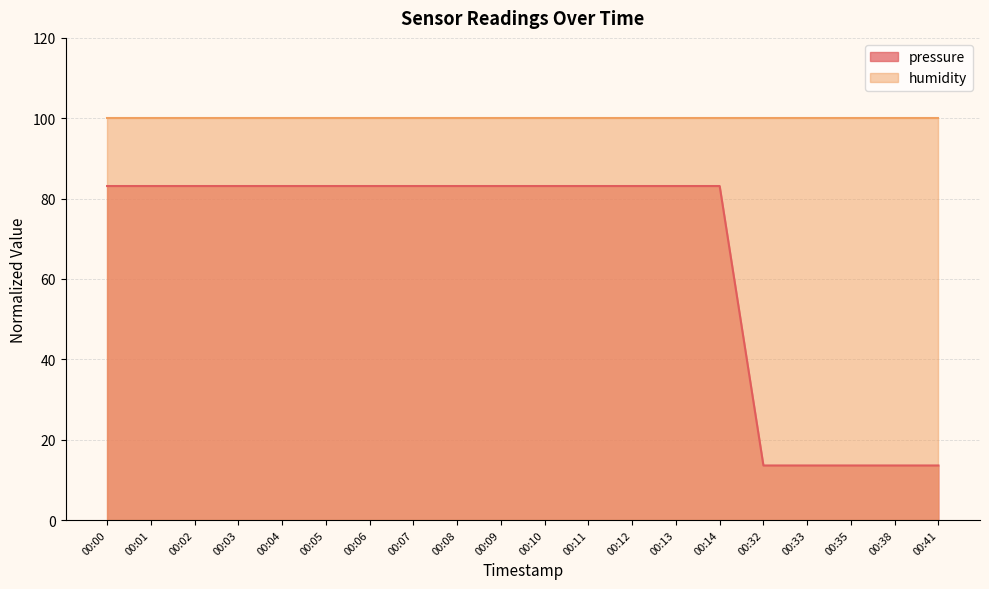

What is the sum of all values?

1314.8